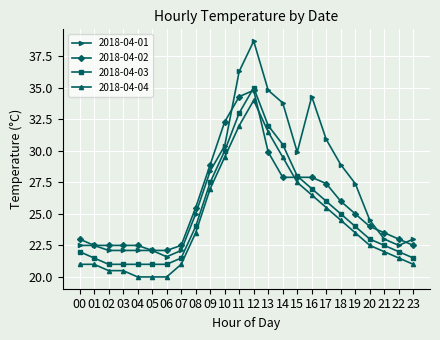

What is the smallest value displayed?

20.0